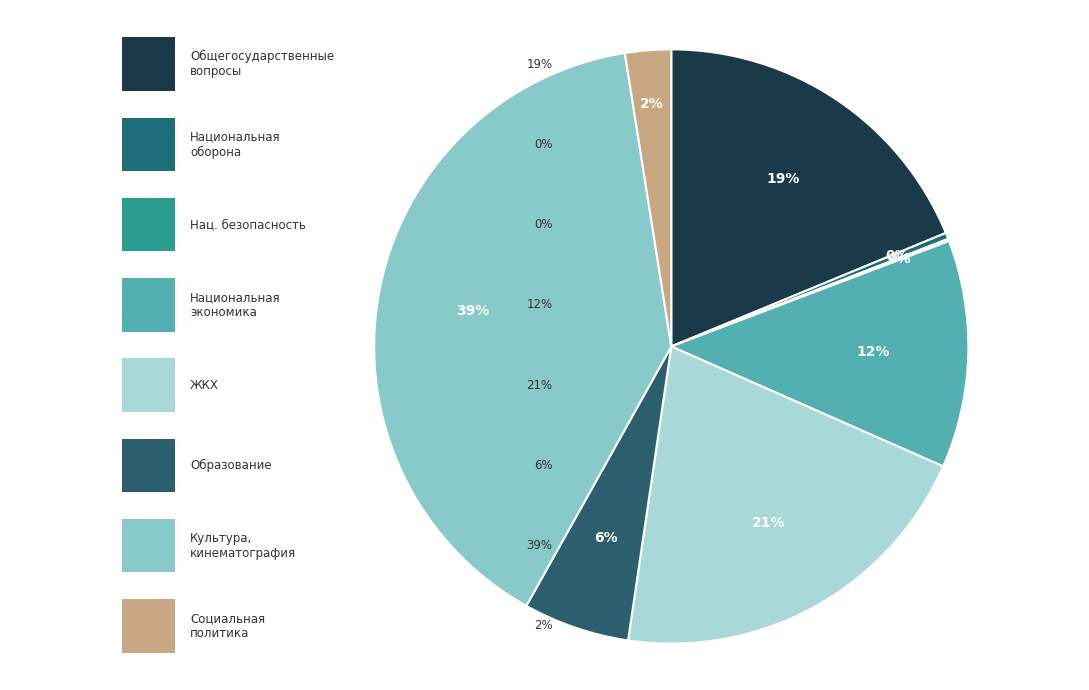

Which slice is the largest?

КУЛЬТУРА, КИНЕМАТОГРАФИЯ